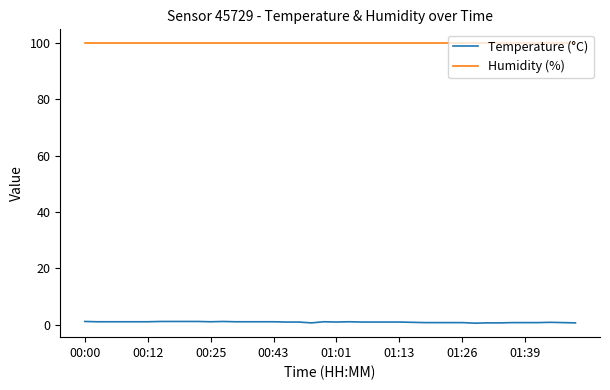

True or false: Temperature (°C) and Humidity (%) intersect in this chart.

False